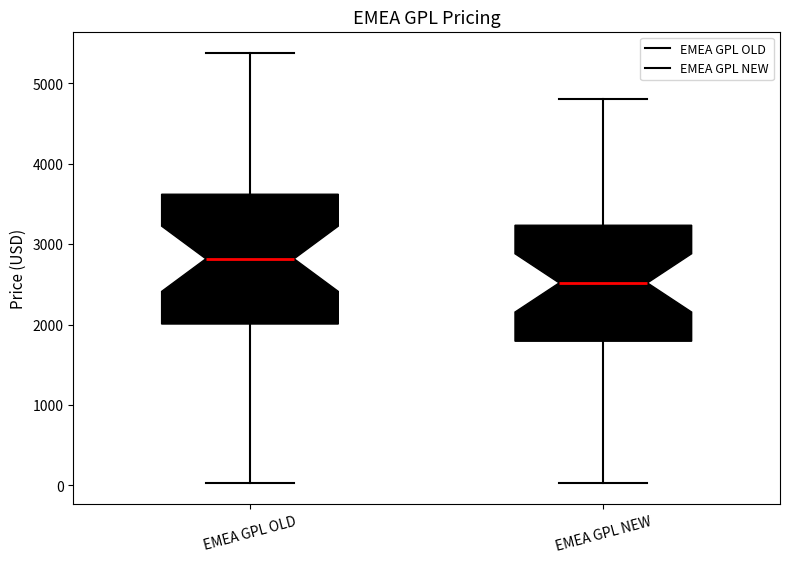

Reading left to right, read every box against the y-axis: the position of its median line, the range the box covers, and the ends of its whiskers. The values are not printed on the chart, so give them approximately, as read against the axis.

EMEA GPL OLD: median 2800, box 2000 to 3600, whiskers 0 to 5400
EMEA GPL NEW: median 2500, box 1800 to 3200, whiskers 0 to 4800